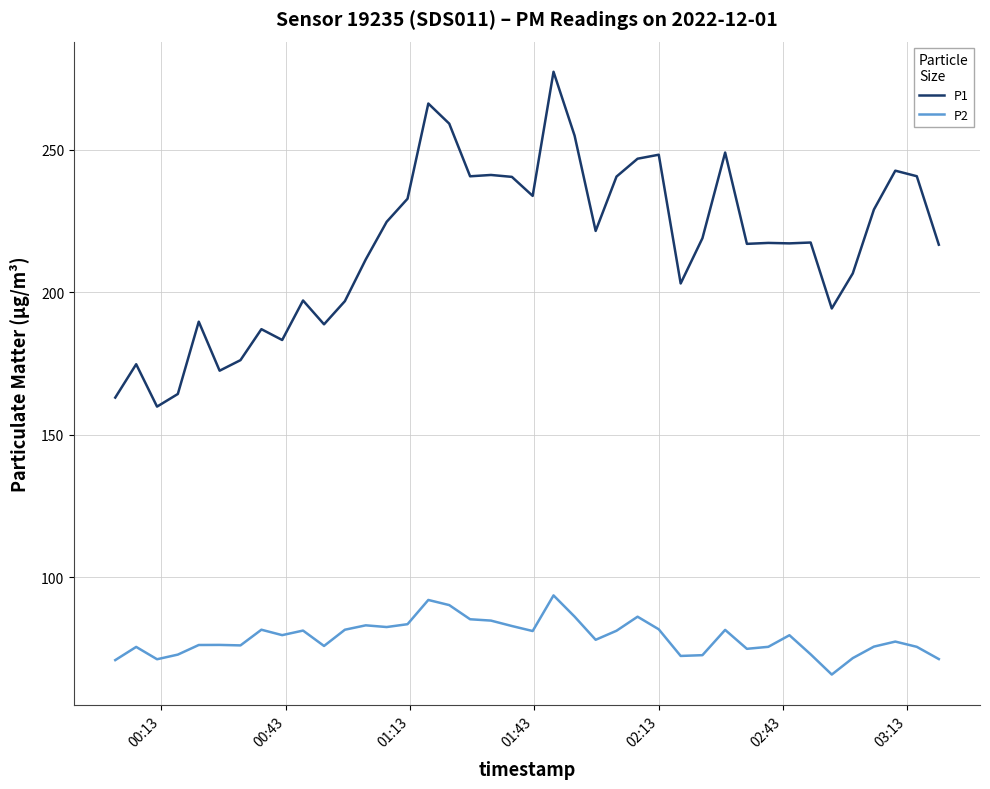

Is this an area chart (filled region under the line)?

No